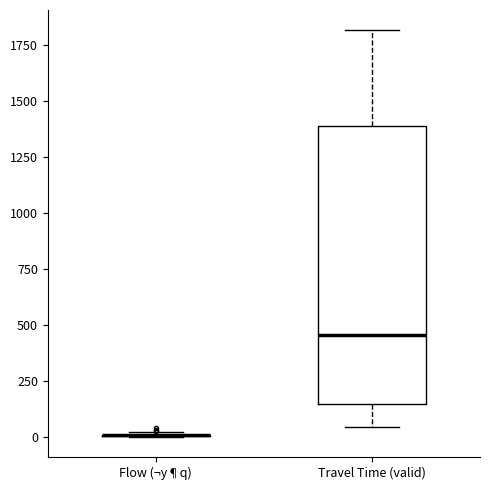

Reading left to right, transcribe this box plot: for each box, give where its median line is, the range the box spans, and where its two whiskers end, as read against the y-axis. The values are not printed on the chart, so give them approximately, as read against the axis.

Flow (¬y¶q): box collapsed to a line at 0, whiskers 0 to 0
Travel Time (valid): median 450, box 150 to 1400, whiskers 50 to 1800